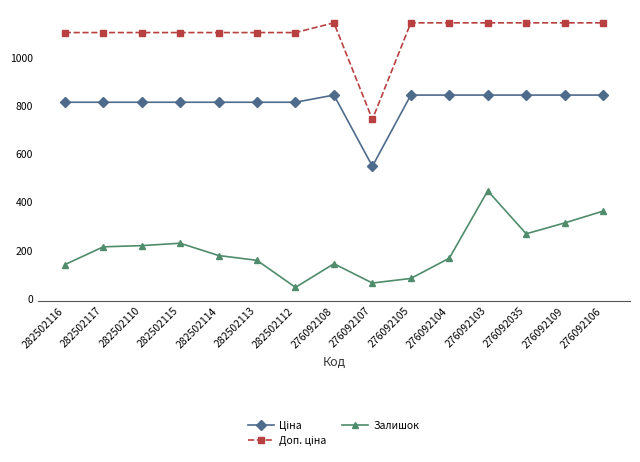

What is the label of the 11th point from the right?

282502114